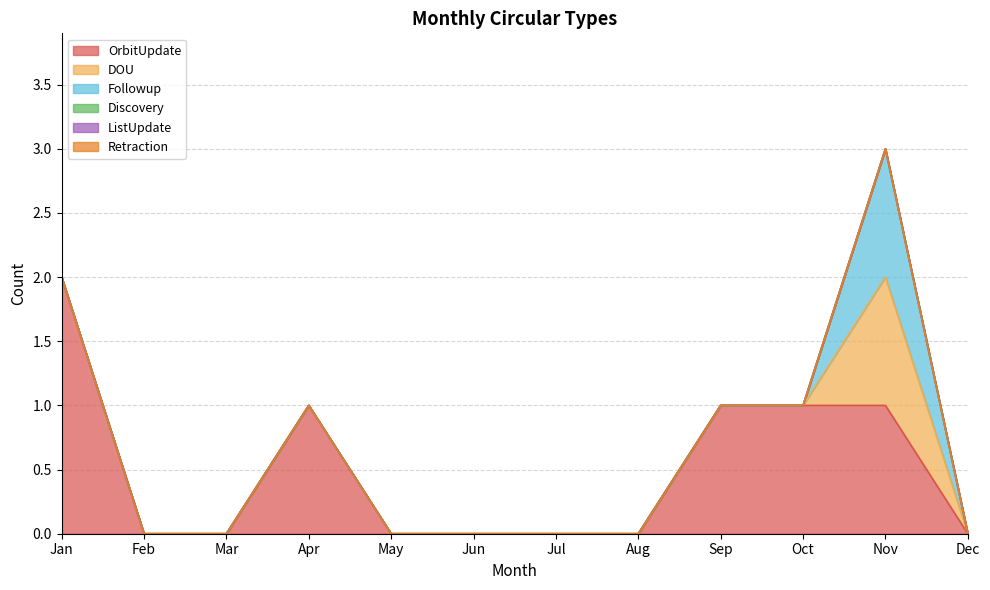

True or false: OrbitUpdate and Followup intersect in this chart.

False